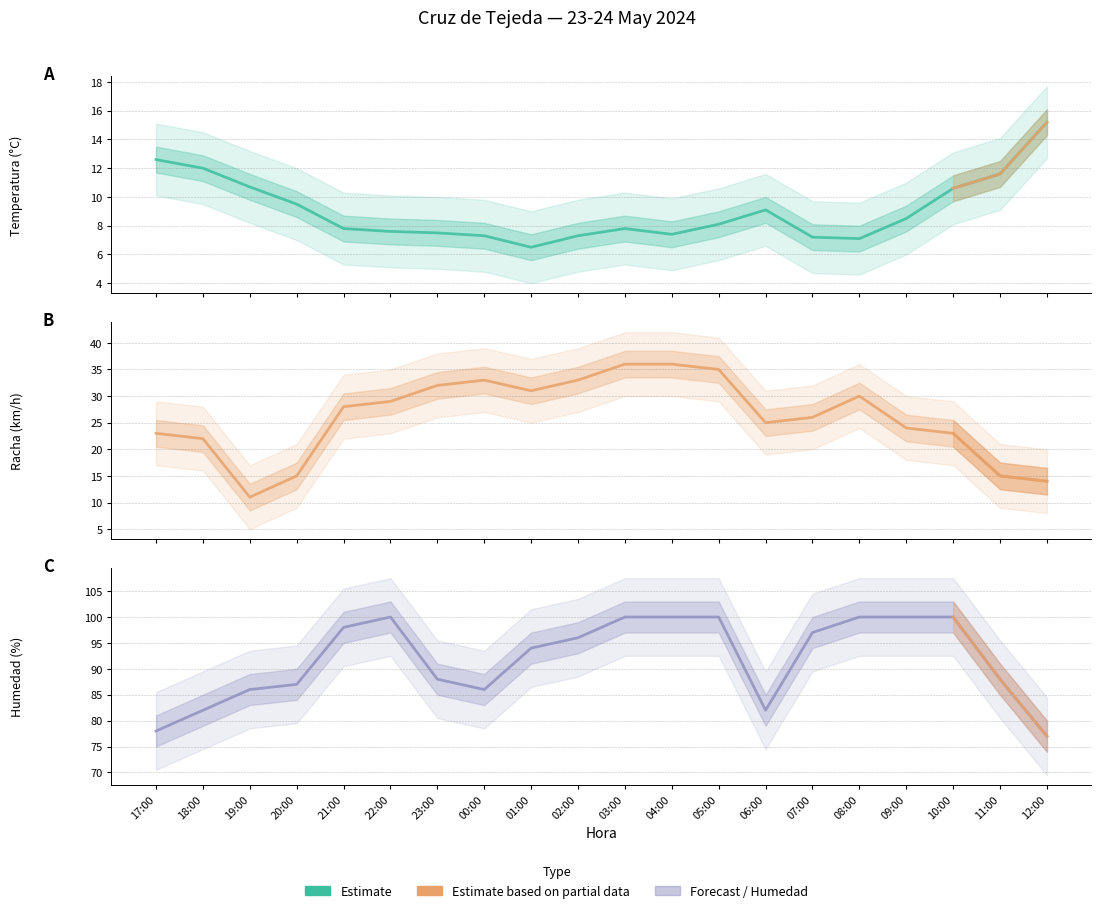

What position from the right is 10:00?

3